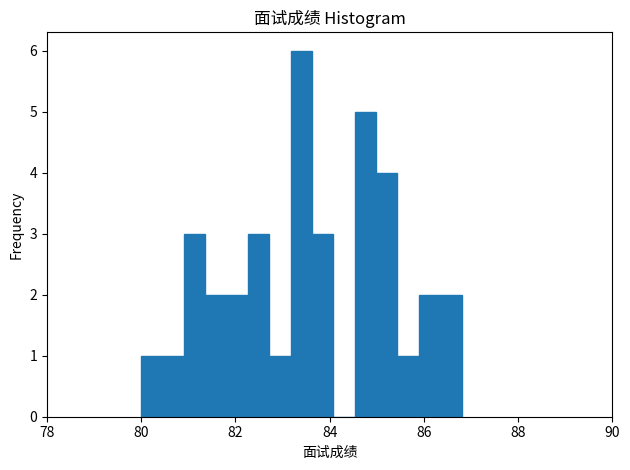

Read against the x-axis, roughly where is the centre of the tallest bar?

83.4